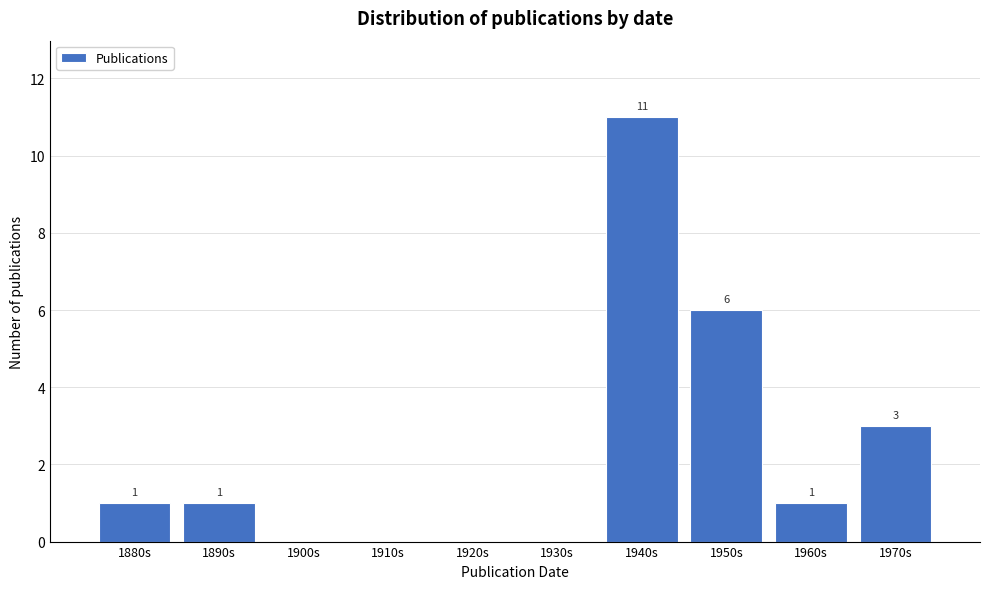

Reading left to right, extract all data points from this chart.

1880s=1	1890s=1	1900s=0	1910s=0	1920s=0	1930s=0	1940s=11	1950s=6	1960s=1	1970s=3